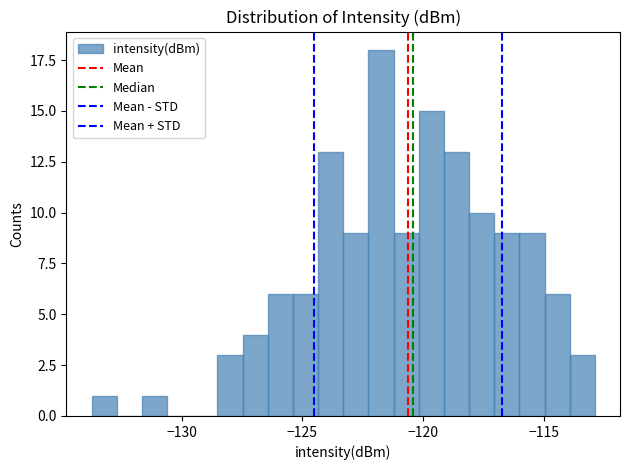

Read against the x-axis, roughly where is the centre of the tallest bar?

-121.5